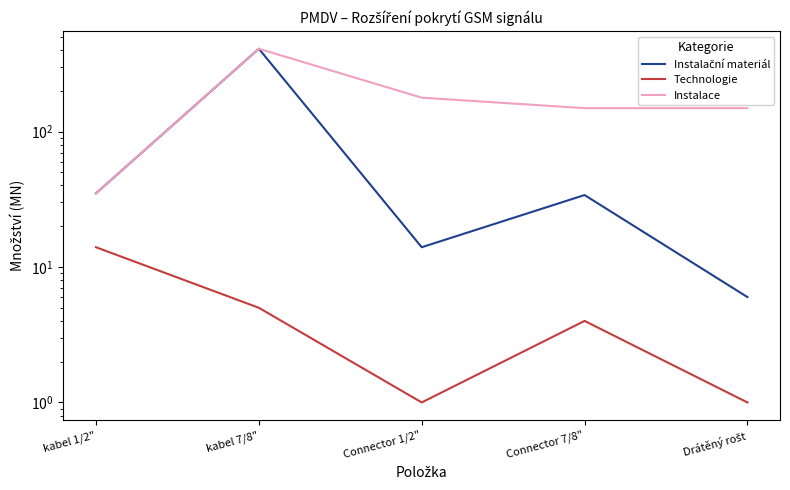

At Connector 7/8", list the series in order from smallest to largest.

Technologie, Instalační materiál, Instalace